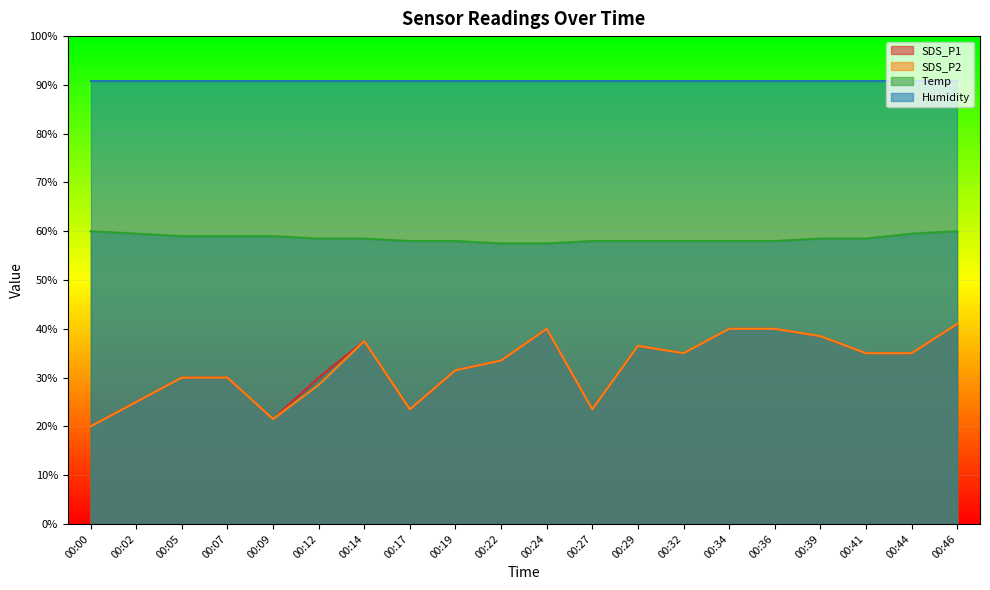

At which label does SDS_P1 first exceed 35?

00:14